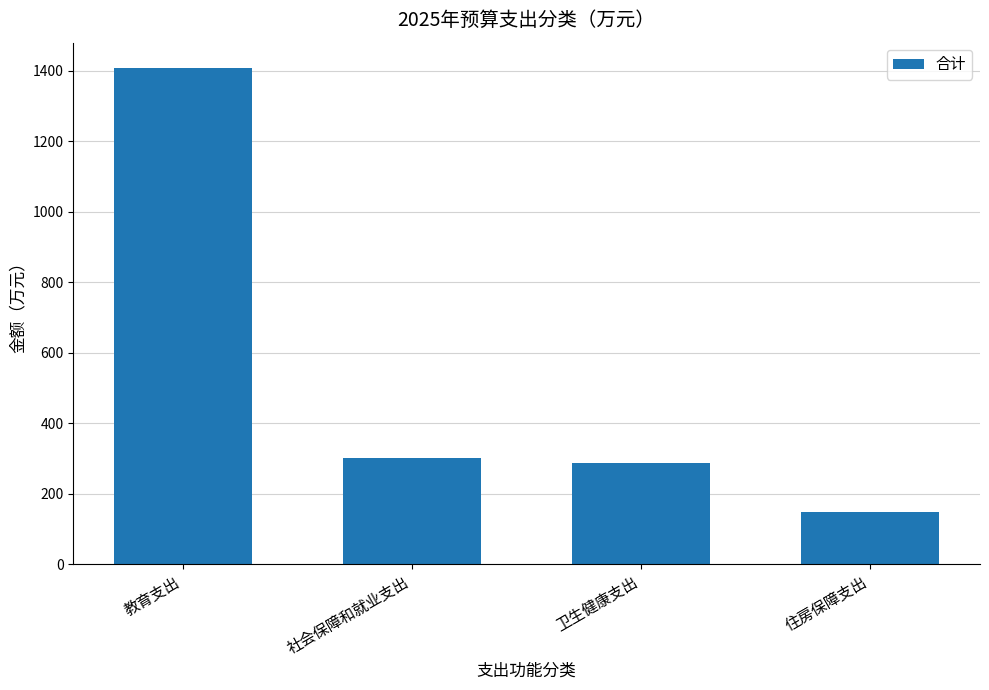

True or false: the data shows 486.4 at 卫生健康支出.

False